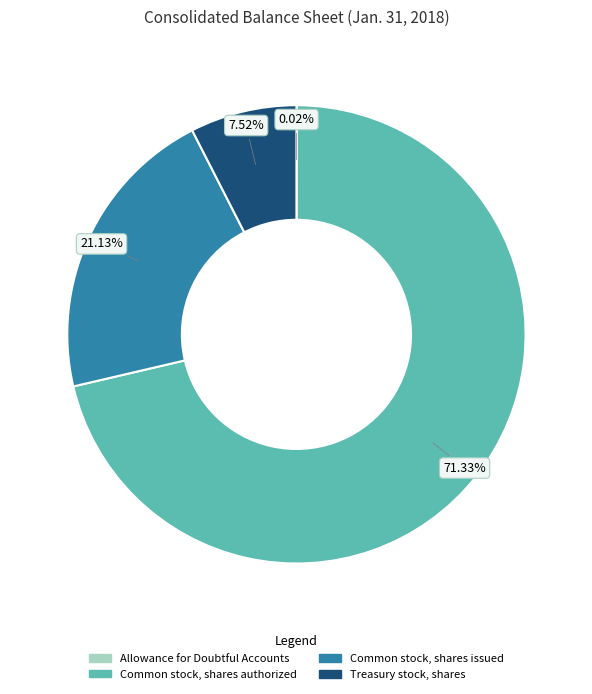

To the nearest percent, what is the difference between the largest and smallest slice percentages?

71%